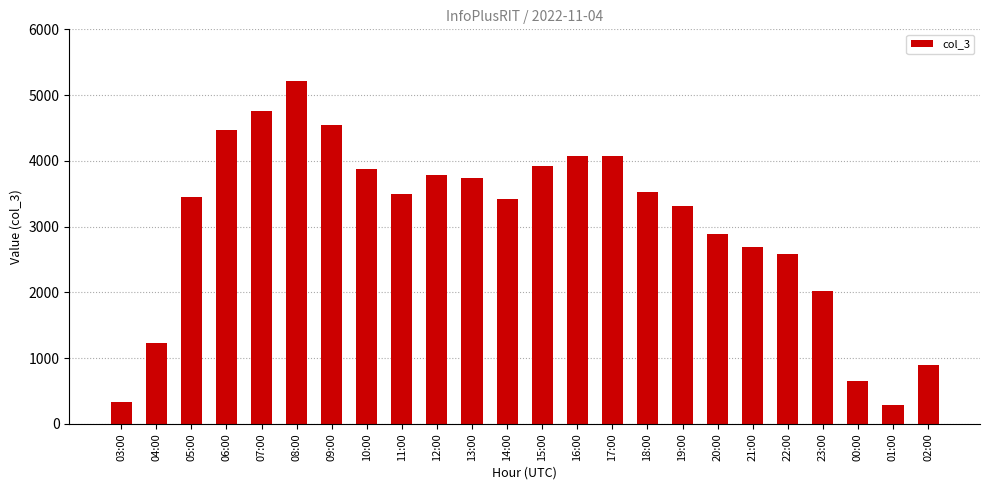

True or false: the data shows 1408 at 06:00.

False